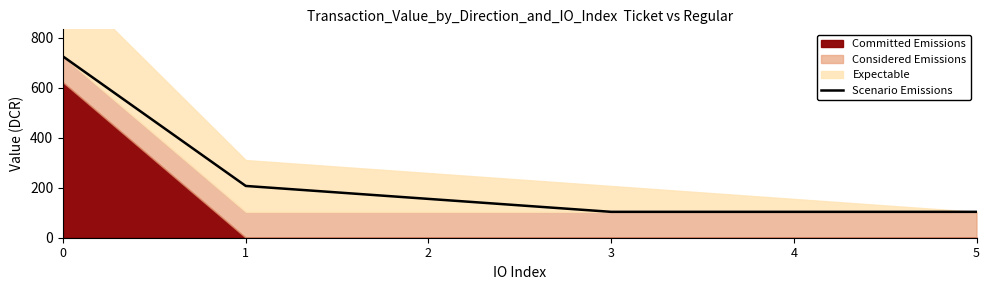

List the labels in order of value, smallest first.

3, 4, 5, 2, 1, 0